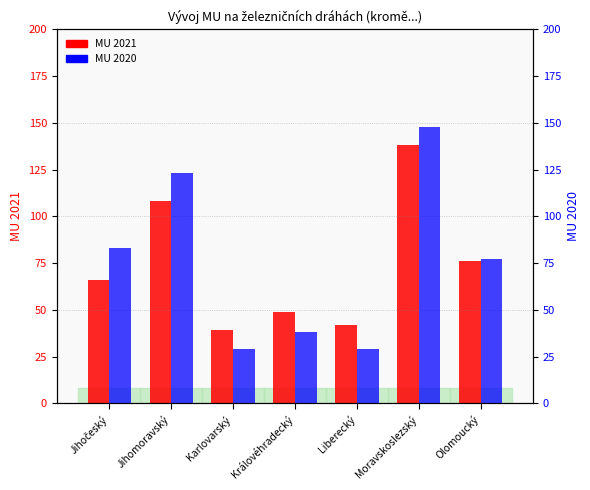

List the series in order of their peak value, lowest first.

MU 2021, MU 2020